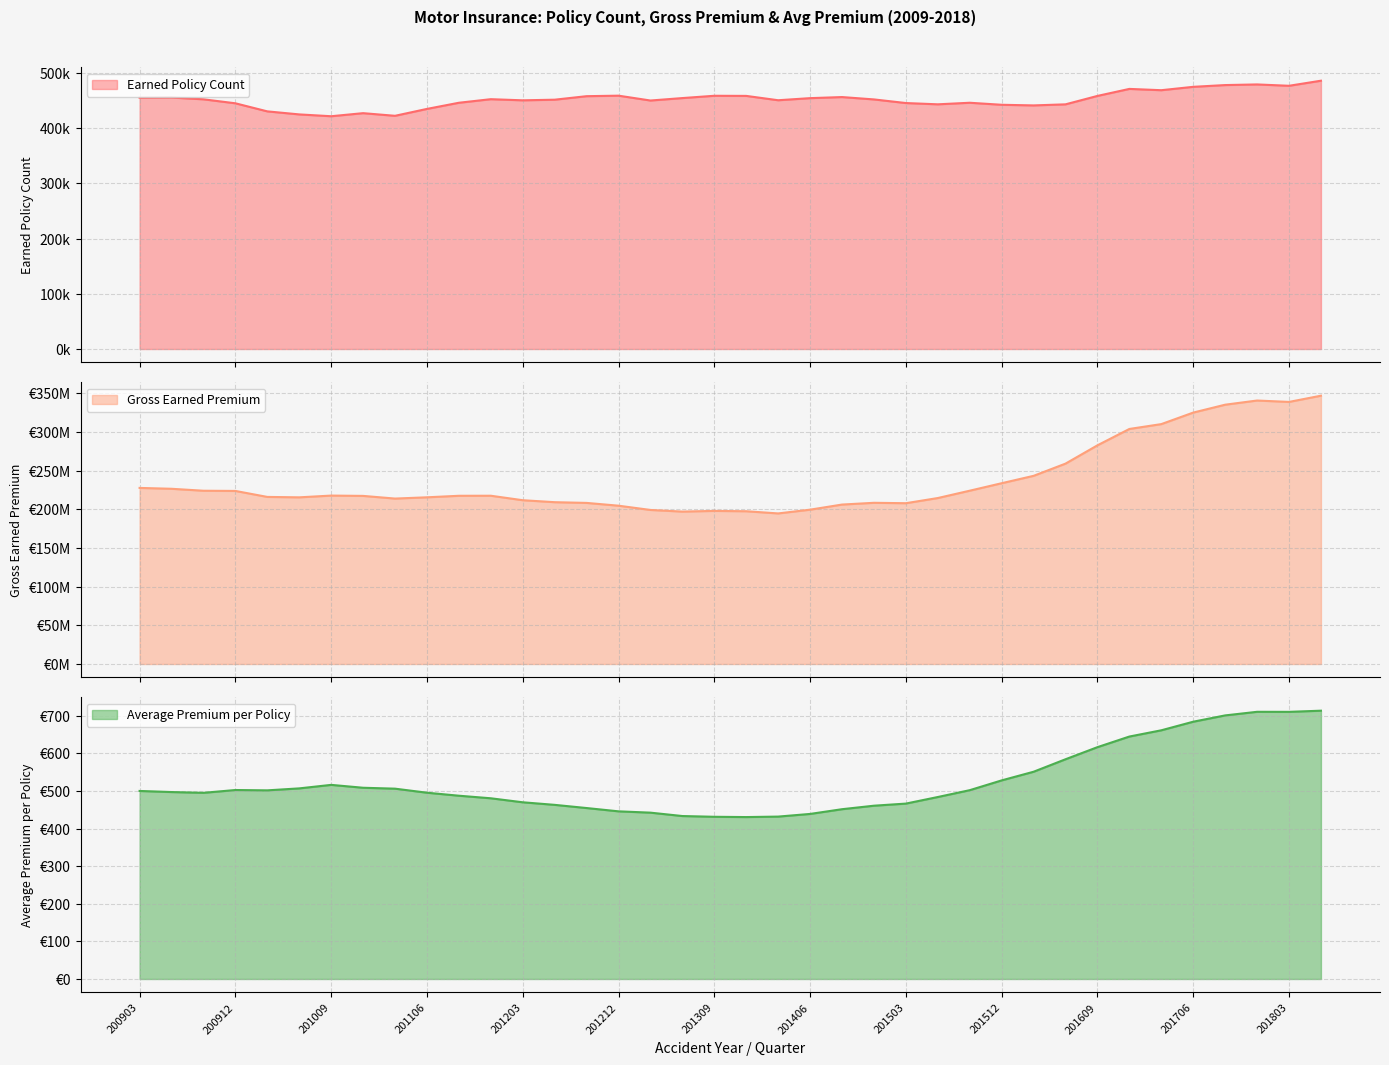

True or false: Earned Policy Count has a value of 445760.3 at 201503.

True